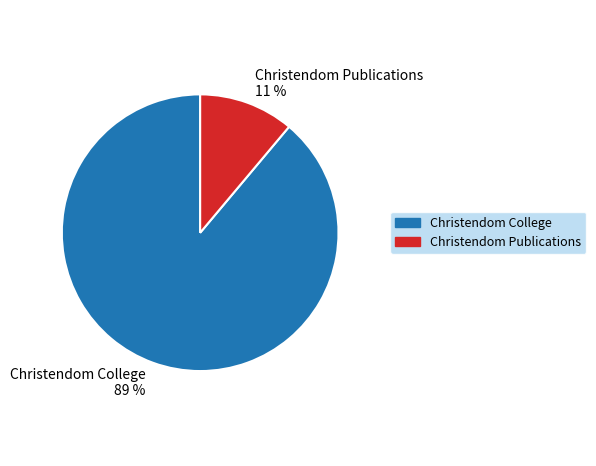

True or false: Christendom Publications accounts for 11% of the total.

True